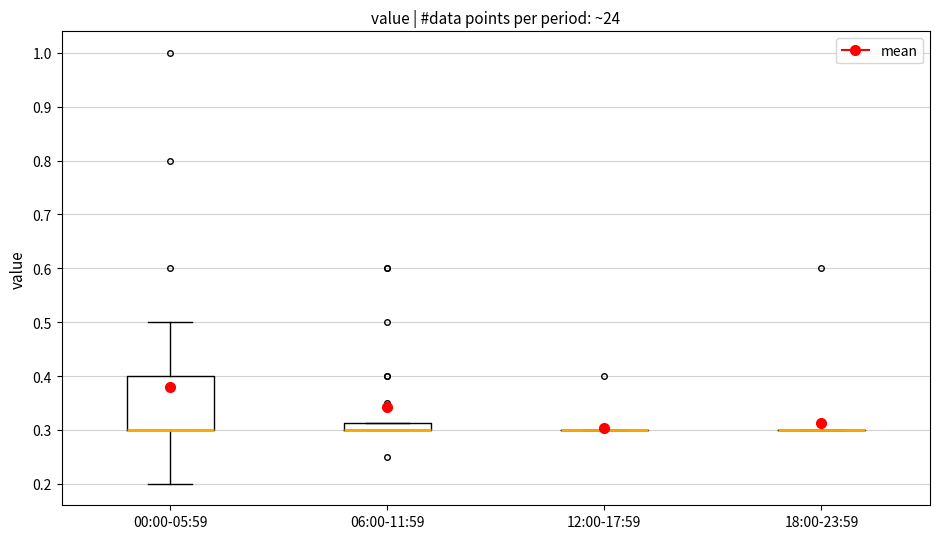

Which box is the tallest, from its lower edge to its upper edge?

00:00-05:59